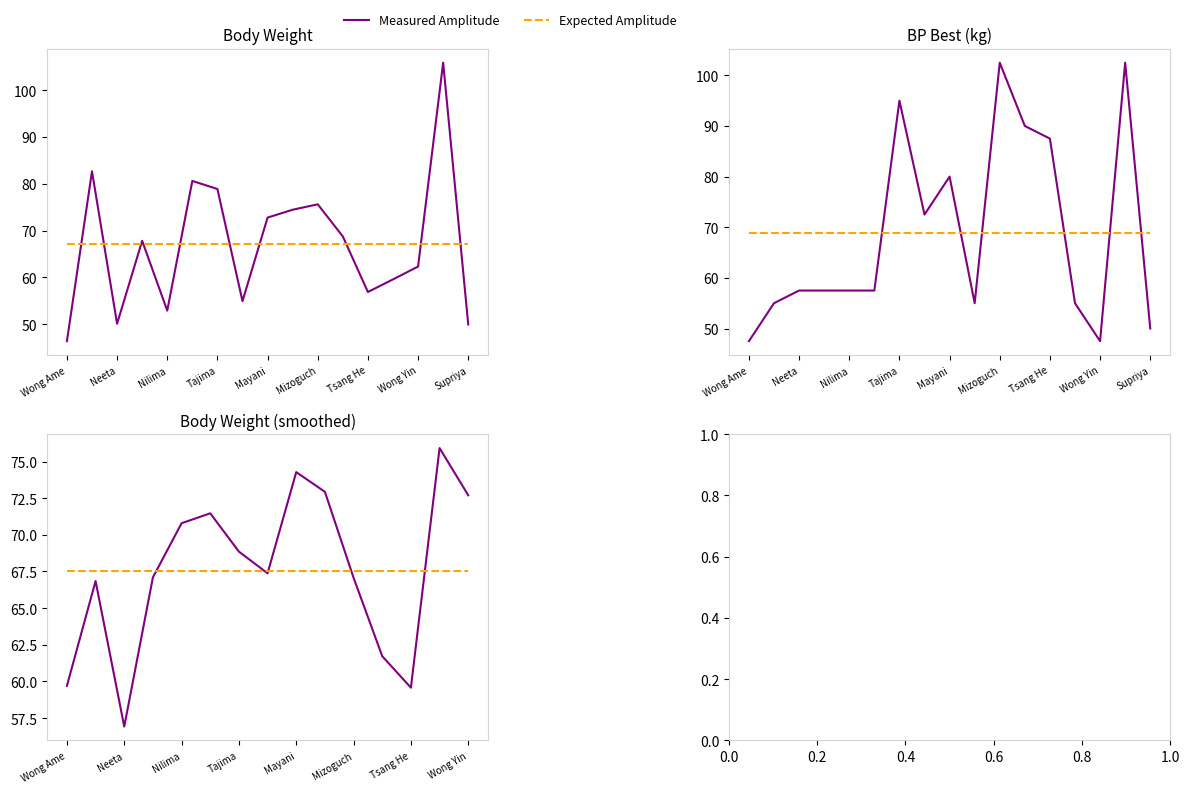

At Wong Yin, list the series in order from largest to smallest.

Measured Amplitude, Expected Amplitude